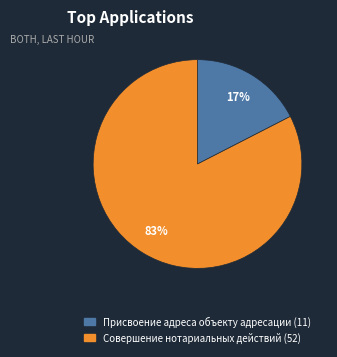

How many segments does this pie chart have?

2